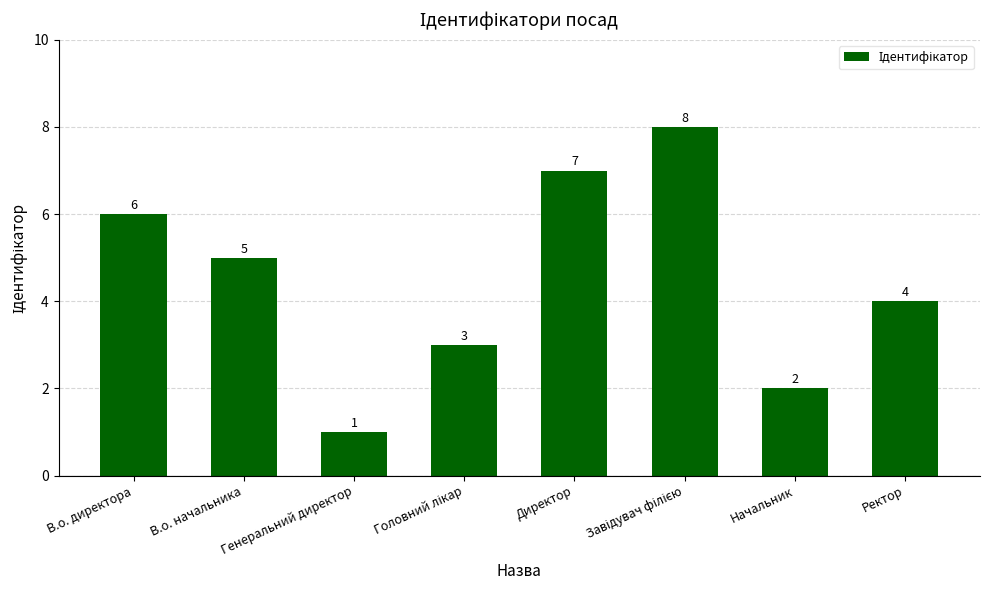

True or false: the data shows 4 at Ректор.

True